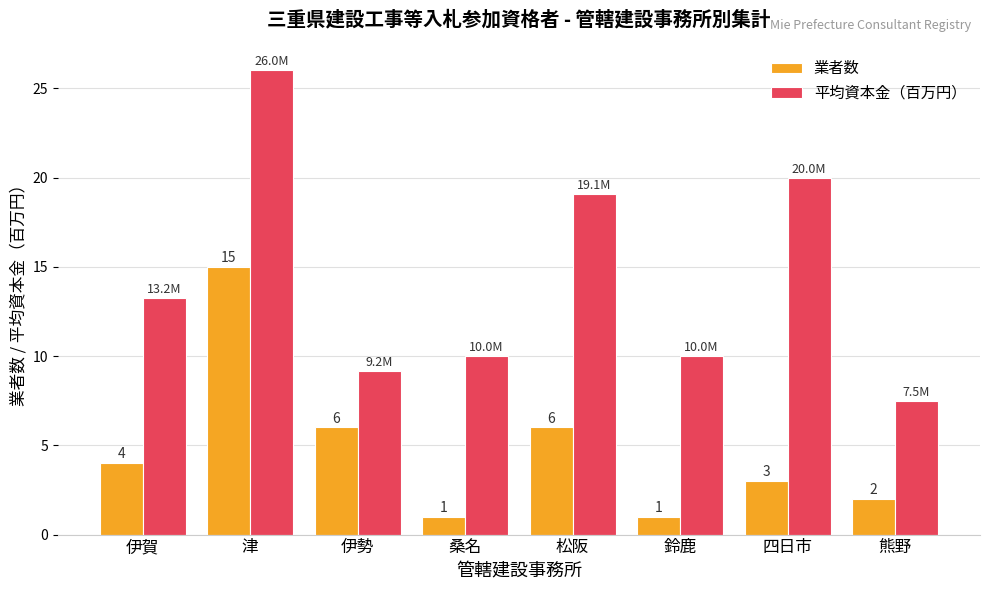

What is the value of the 業者数 bar at the 3rd from the left?

6.0